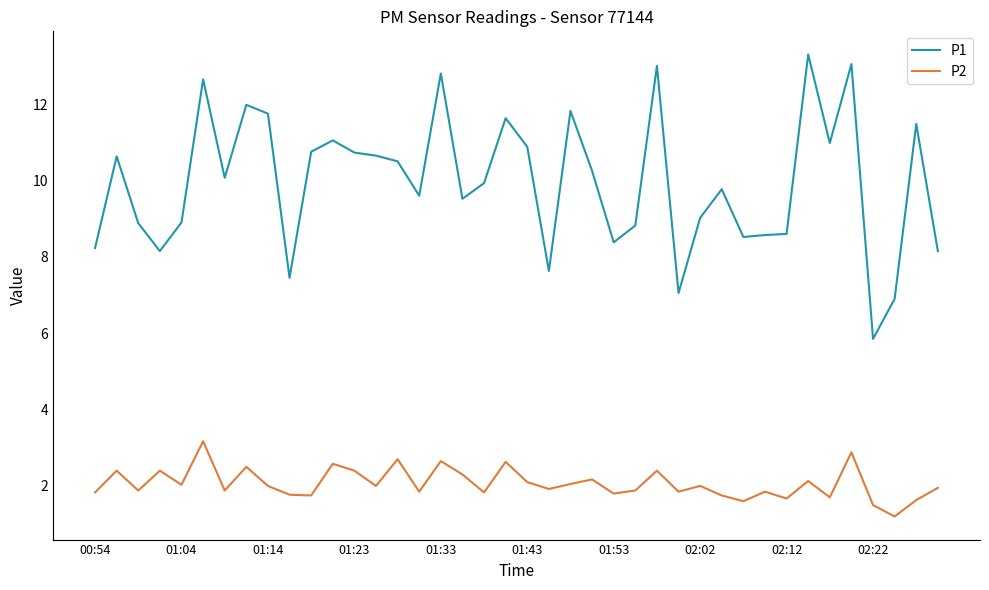

List the series in order of their overall mean, highest first.

P1, P2